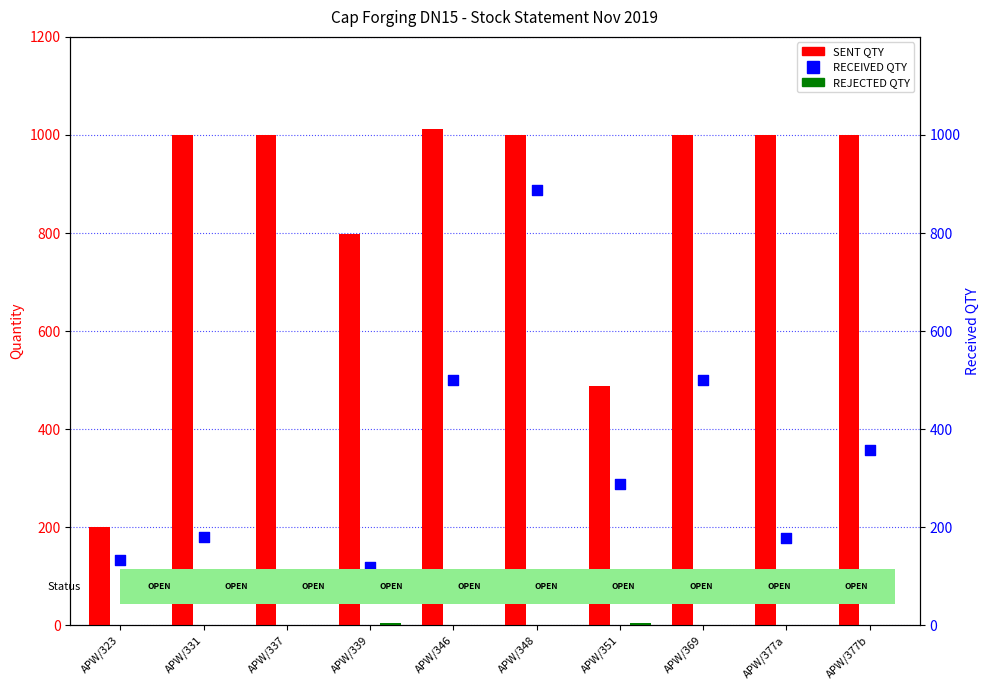

Which series has the widest spread of Y values?

SENT QTY